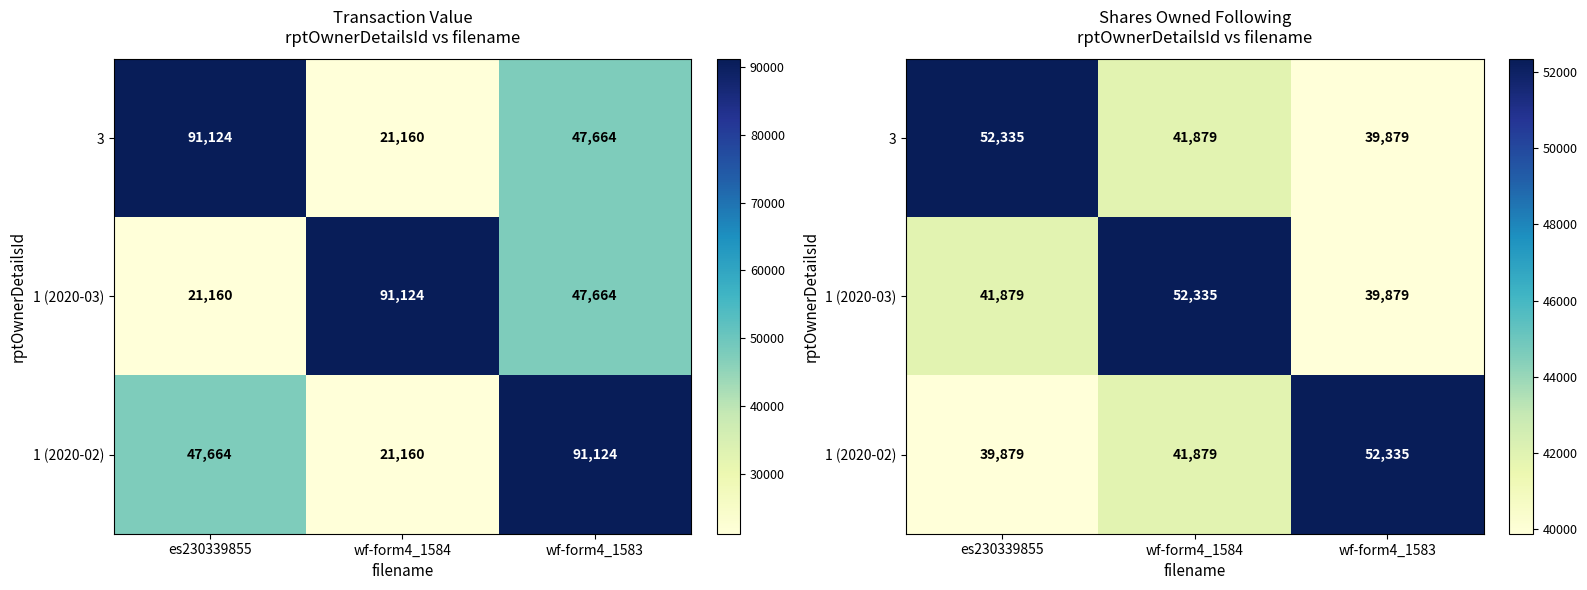

At wf-form4_1583, list the series in order from largest to smallest.

1 (2020-02), 3, 1 (2020-03)